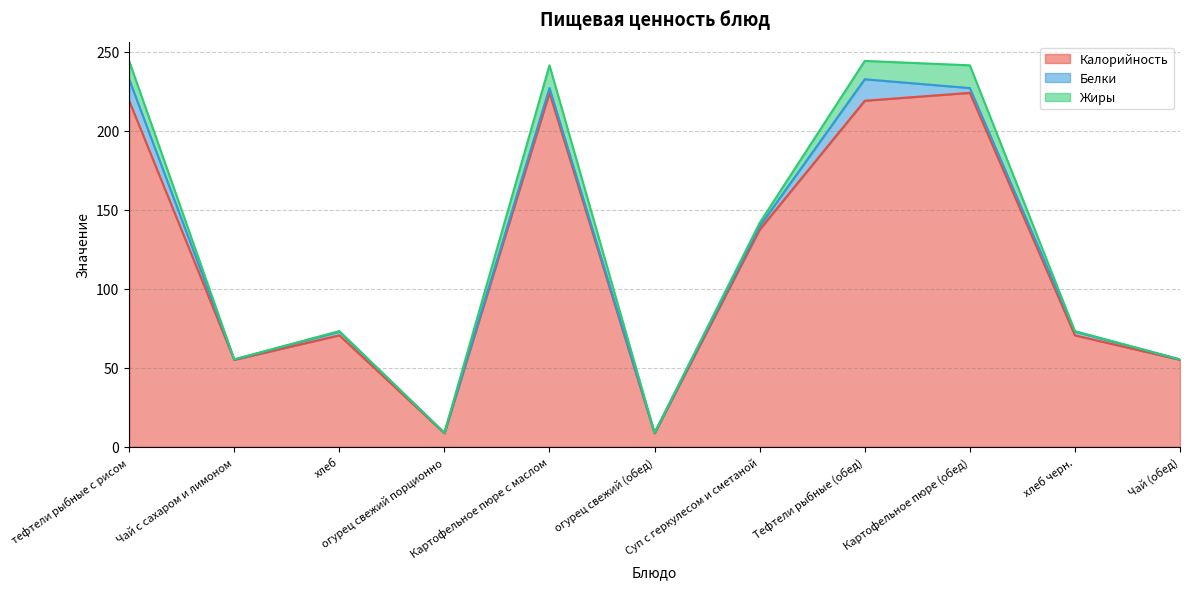

What are all the series names shown in the legend?

Калорийность, Белки, Жиры